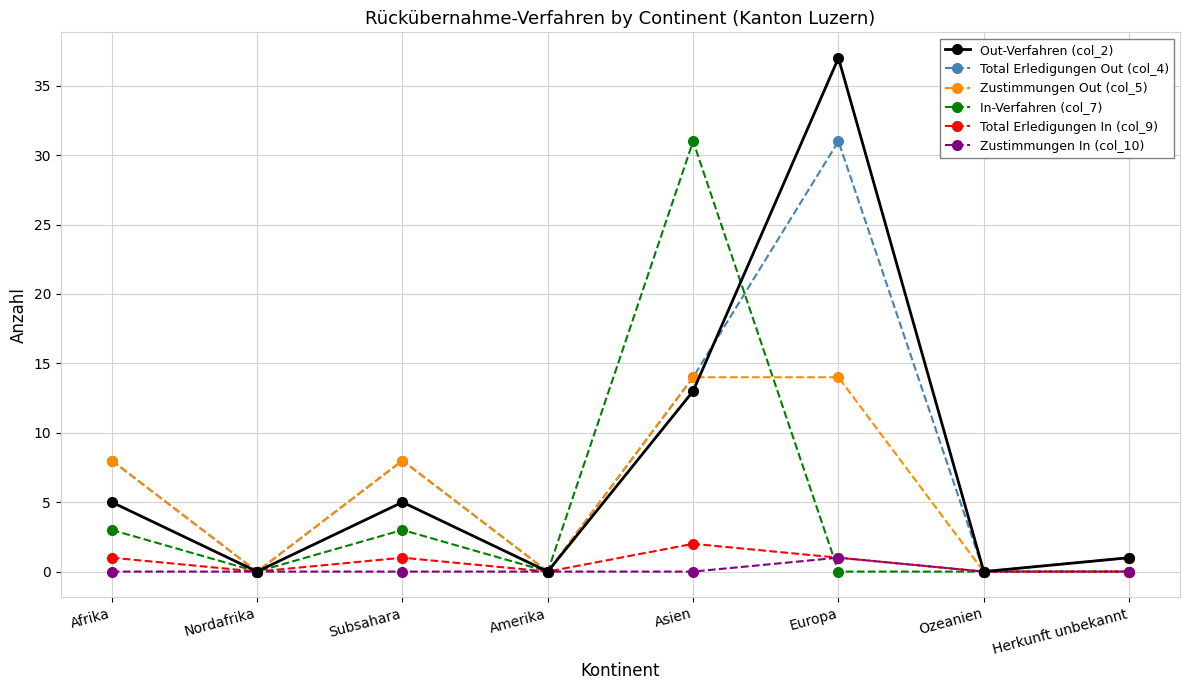

Reading left to right, transcribe all the data shown in this chart.

Out-Verfahren (col_2): Afrika=5	Nordafrika=0	Subsahara=5	Amerika=0	Asien=13	Europa=37	Ozeanien=0	Herkunft unbekannt=1
Total Erledigungen Out (col_4): Afrika=8	Nordafrika=0	Subsahara=8	Amerika=0	Asien=14	Europa=31	Ozeanien=0	Herkunft unbekannt=1
Zustimmungen Out (col_5): Afrika=8	Nordafrika=0	Subsahara=8	Amerika=0	Asien=14	Europa=14	Ozeanien=0	Herkunft unbekannt=1
In-Verfahren (col_7): Afrika=3	Nordafrika=0	Subsahara=3	Amerika=0	Asien=31	Europa=0	Ozeanien=0	Herkunft unbekannt=0
Total Erledigungen In (col_9): Afrika=1	Nordafrika=0	Subsahara=1	Amerika=0	Asien=2	Europa=1	Ozeanien=0	Herkunft unbekannt=0
Zustimmungen In (col_10): Afrika=0	Nordafrika=0	Subsahara=0	Amerika=0	Asien=0	Europa=1	Ozeanien=0	Herkunft unbekannt=0